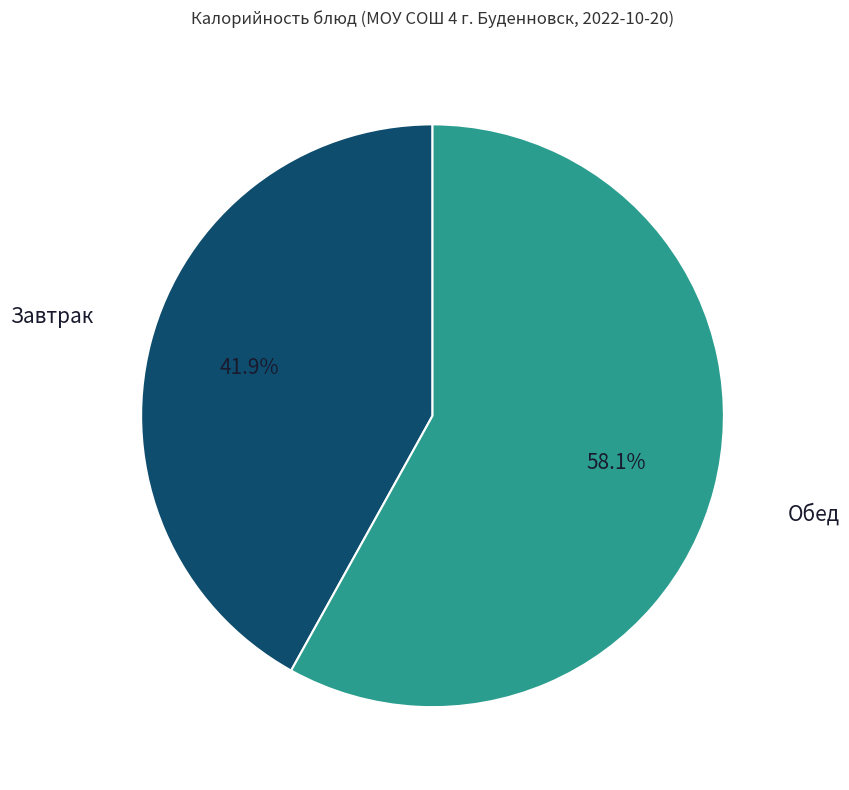

Does any single category account for the majority?

Yes